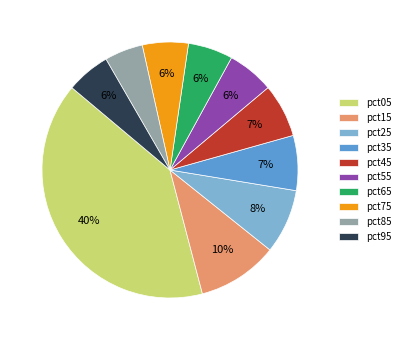

Which slice is the largest?

pct05